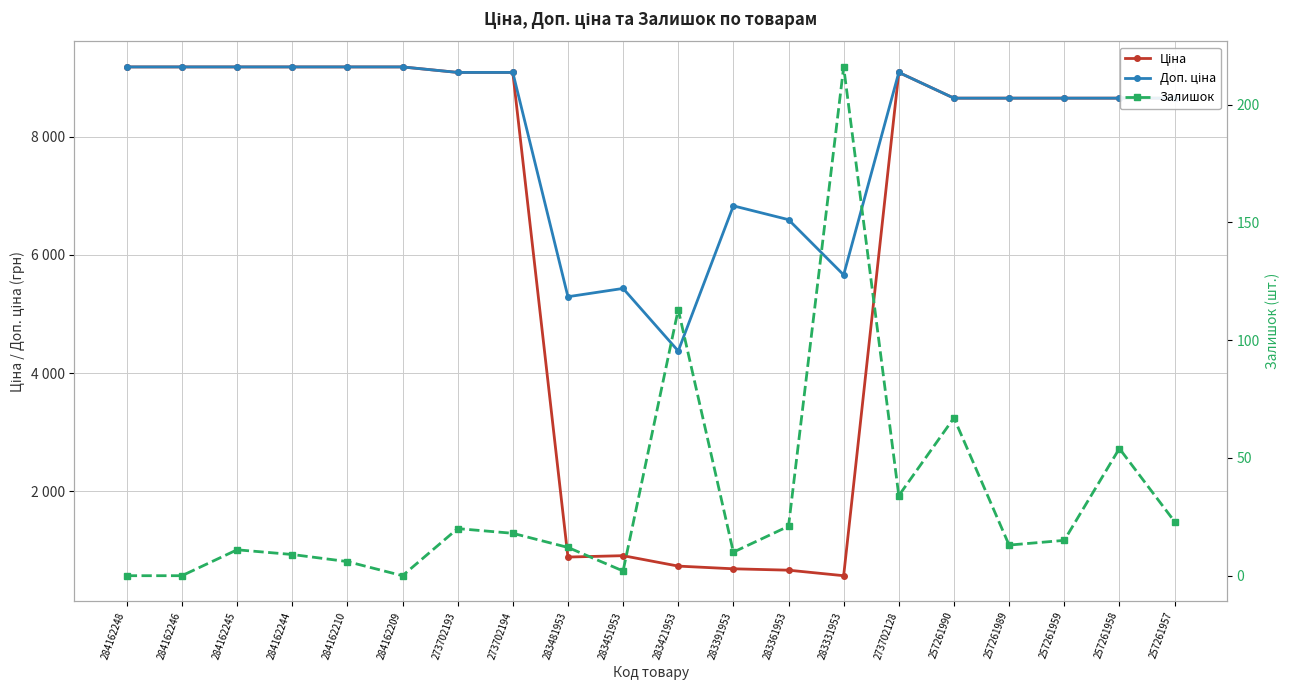

What is the average value of the Доп. ціна series?

7992.9